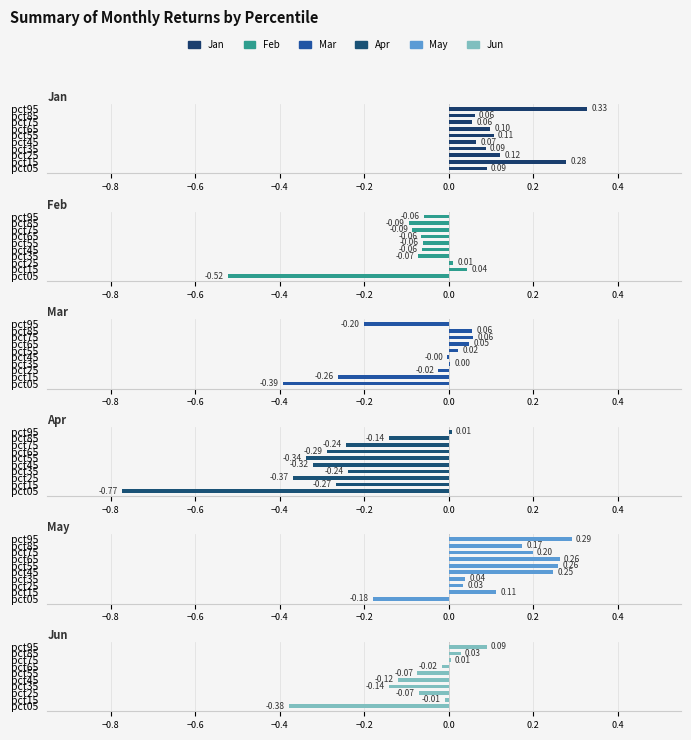

What are all the series names shown in the legend?

Jan, Feb, Mar, Apr, May, Jun